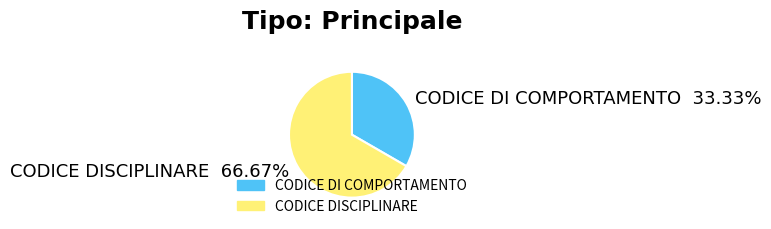

To the nearest percent, what is the difference between the largest and smallest slice percentages?

33%